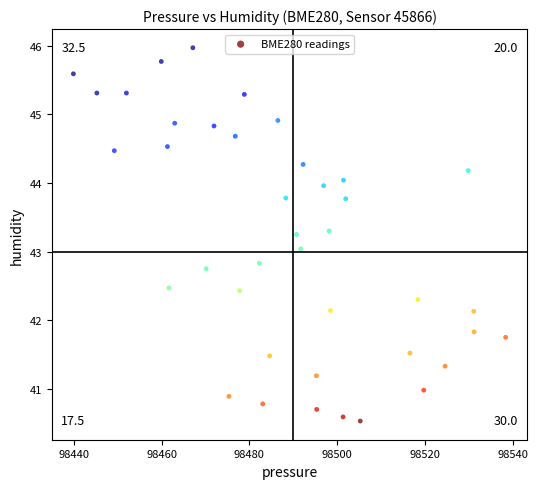

What is the range of X values (max minus min)?

98.4